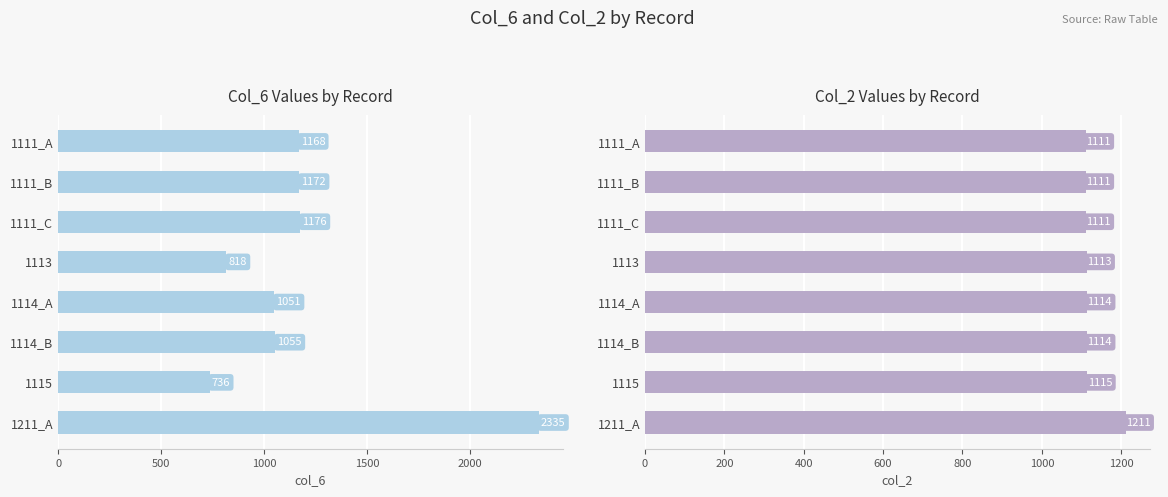

What position from the left is 1111_B?

2